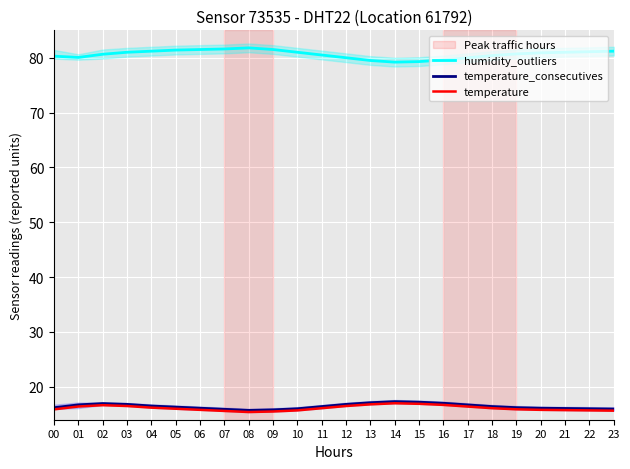

The value of humidity_outliers at 13 is 37.6. True or false?

False